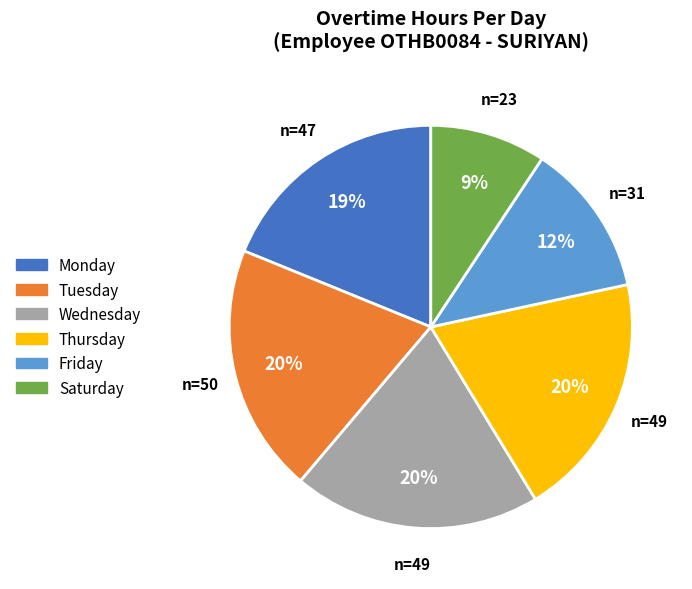

To the nearest percent, what is the difference between the largest and smallest slice percentages?

11%